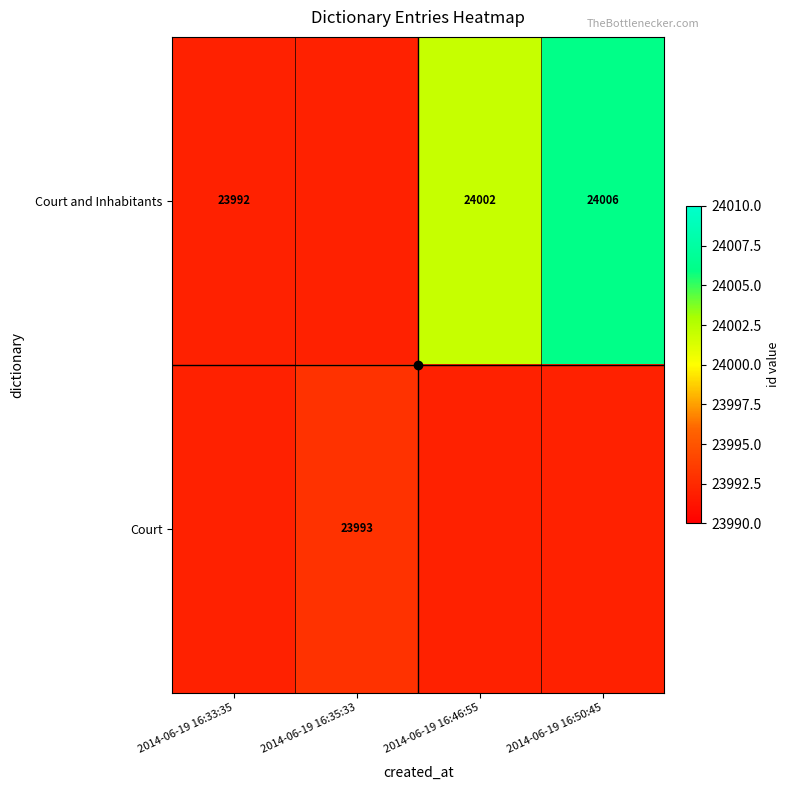

Which series changed the most between 2014-06-19 16:33:35 and 2014-06-19 16:35:33?

Court